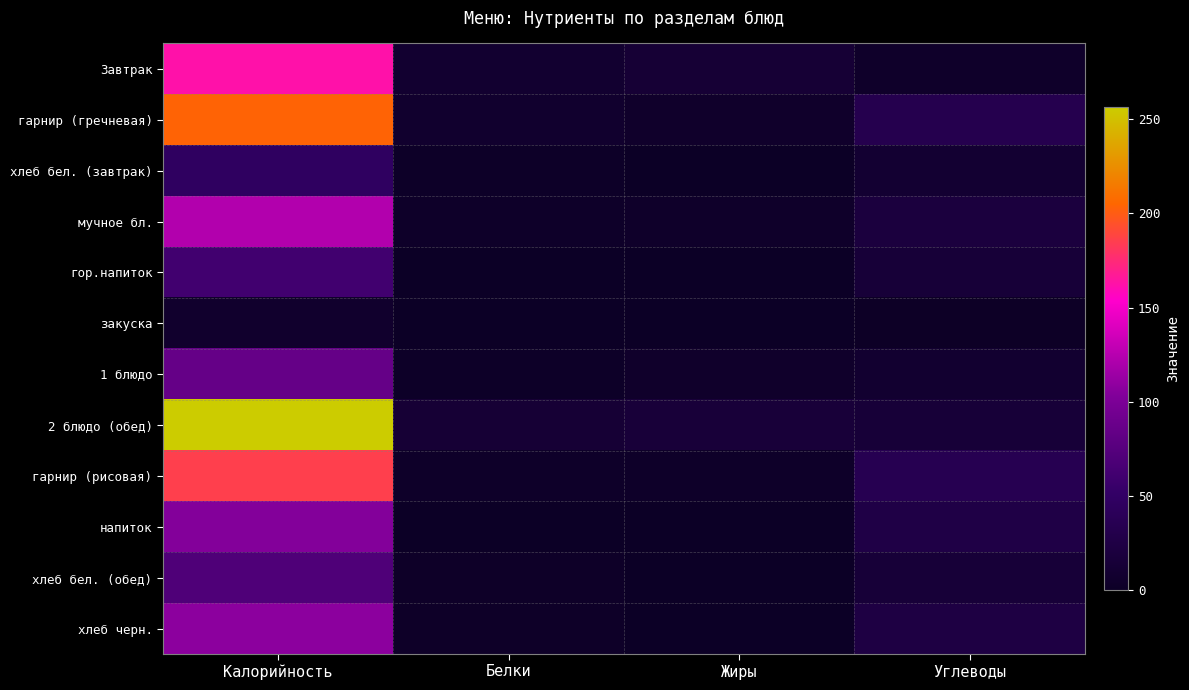

Rank the series by their maximum value, from lowest to highest.

закуска, хлеб бел. (завтрак), гор.напиток, хлеб бел. (обед), 1 блюдо, напиток, хлеб черн., мучное бл., Завтрак, гарнир (рисовая), гарнир (гречневая), 2 блюдо (обед)